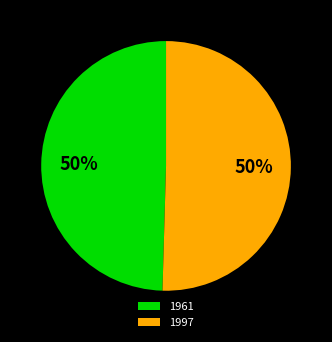

To the nearest percent, what is the average slice percentage?

50%